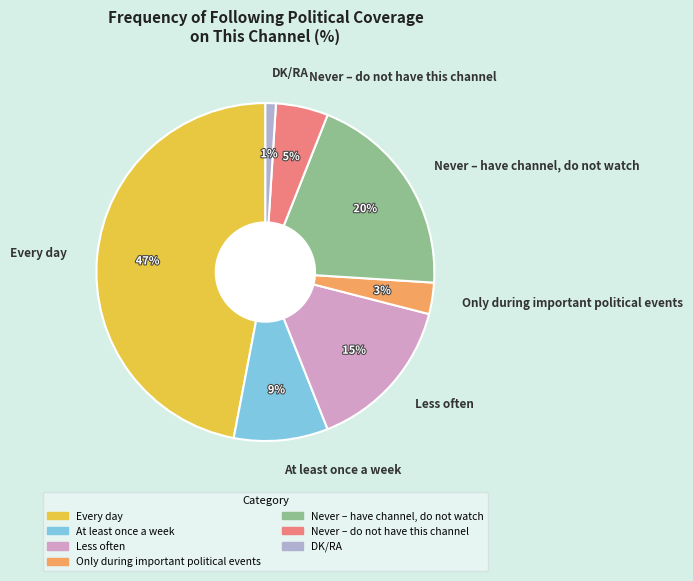

Does Never – have channel, do not watch account for over 50% of the chart?

No